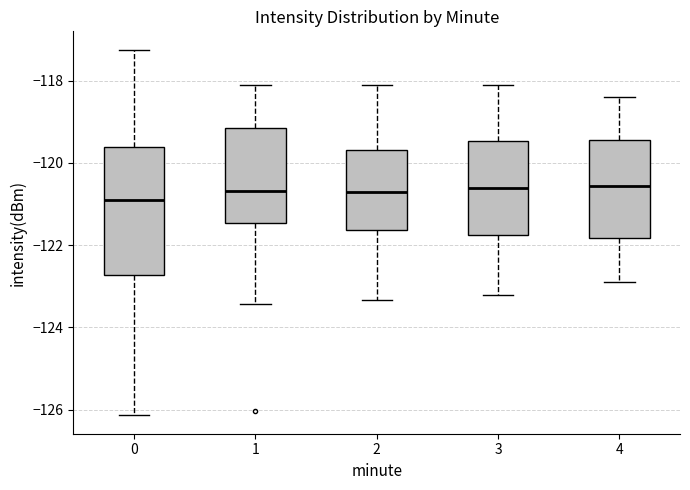

Where does the upper whisker of the box at x = 1 end on the y-axis? The values are not printed on the chart, so give them approximately, as read against the axis.

-118.2